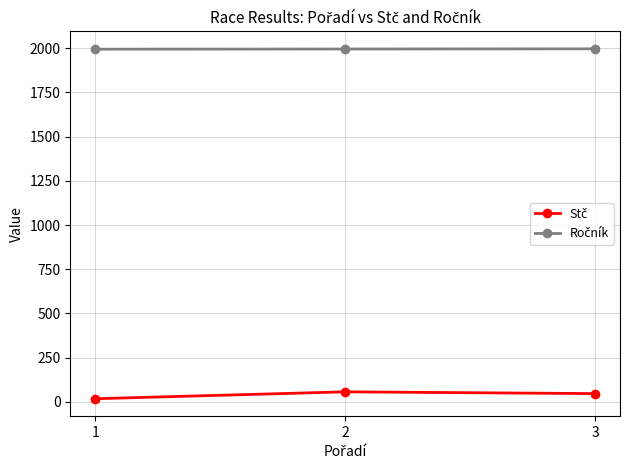

What is the maximum value shown in the chart?

1997